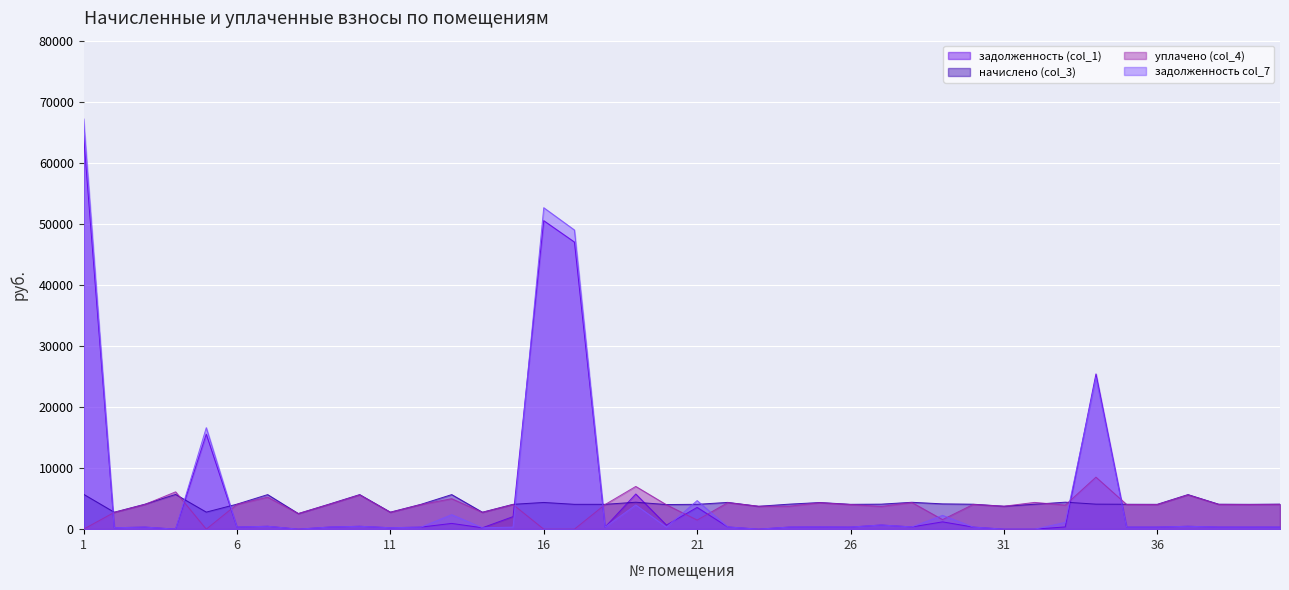

Which series has the widest spread of values?

задолженность col_7